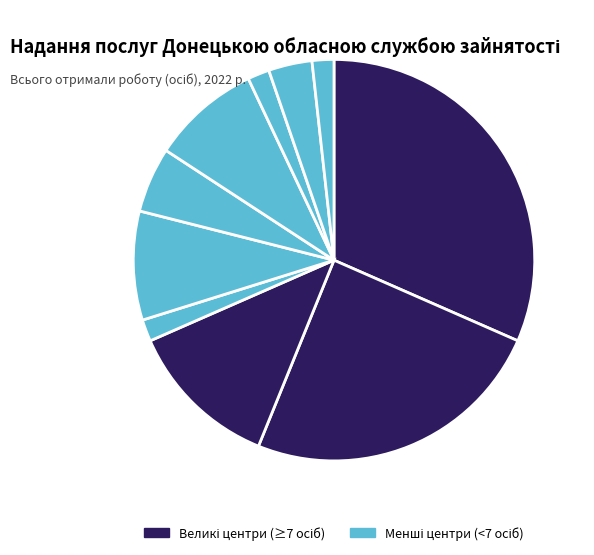

To the nearest percent, what is the average slice percentage?

8%